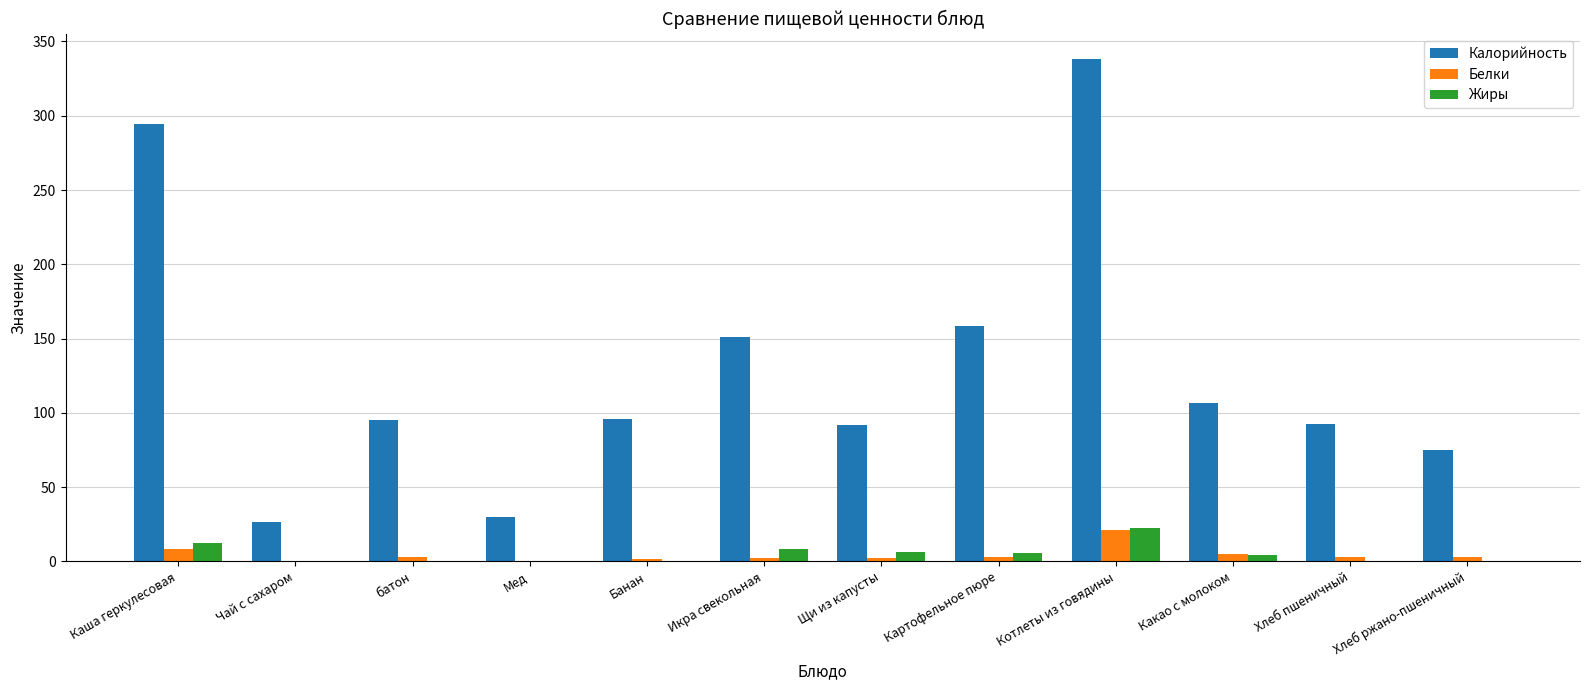

What are all the series names shown in the legend?

Калорийность, Белки, Жиры